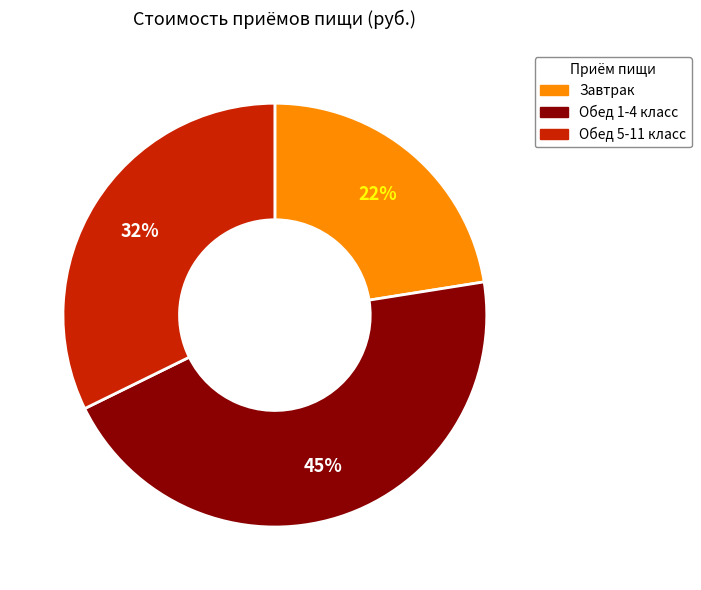

Does Обед 5-11 класс account for over 50% of the chart?

No